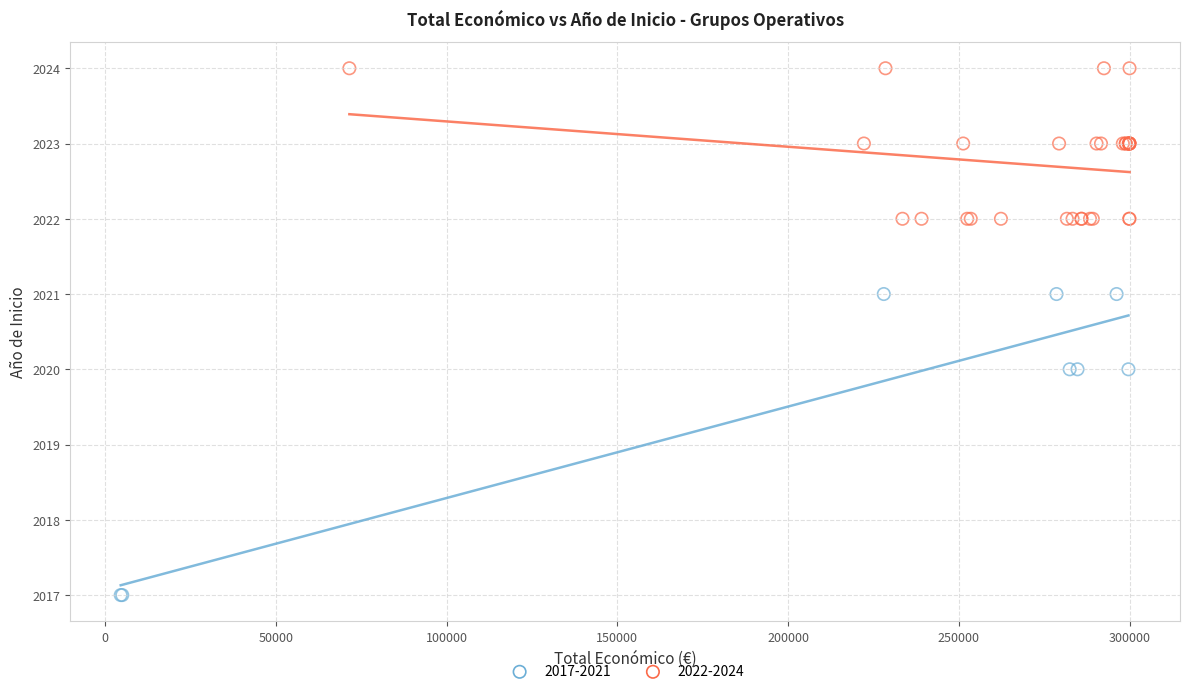

Which series contains the highest Y value?

2022-2024